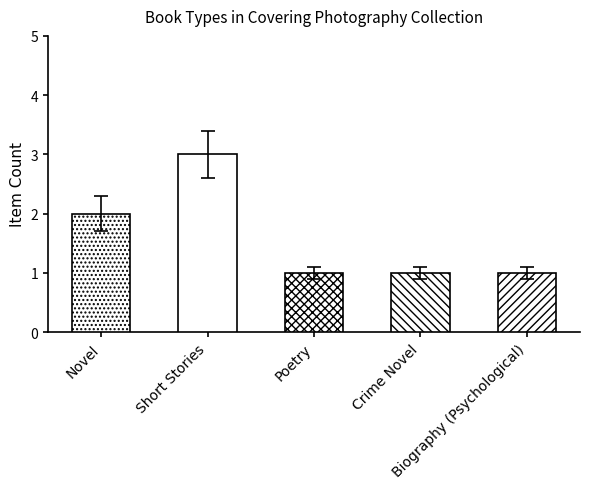

What is the value of the 5th bar from the left?

1